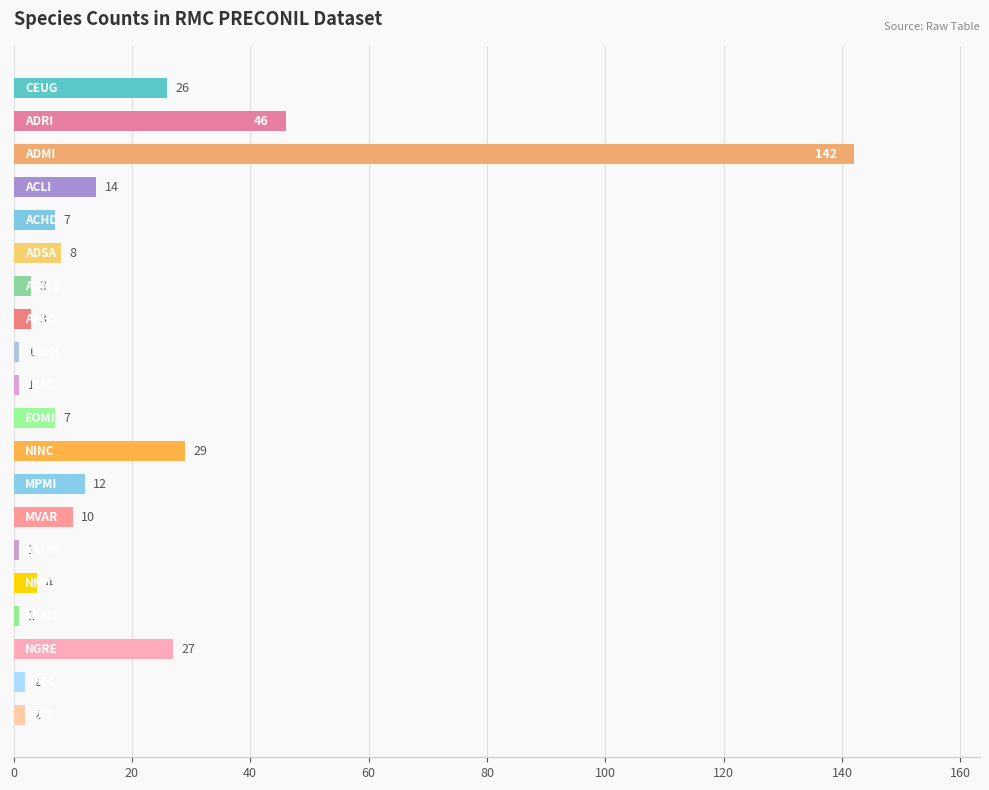

Reading top to bottom, transcribe all the data shown in this chart.

26	46	142	14	7	8	3	3	1	1	7	29	12	10	1	4	1	27	2	2